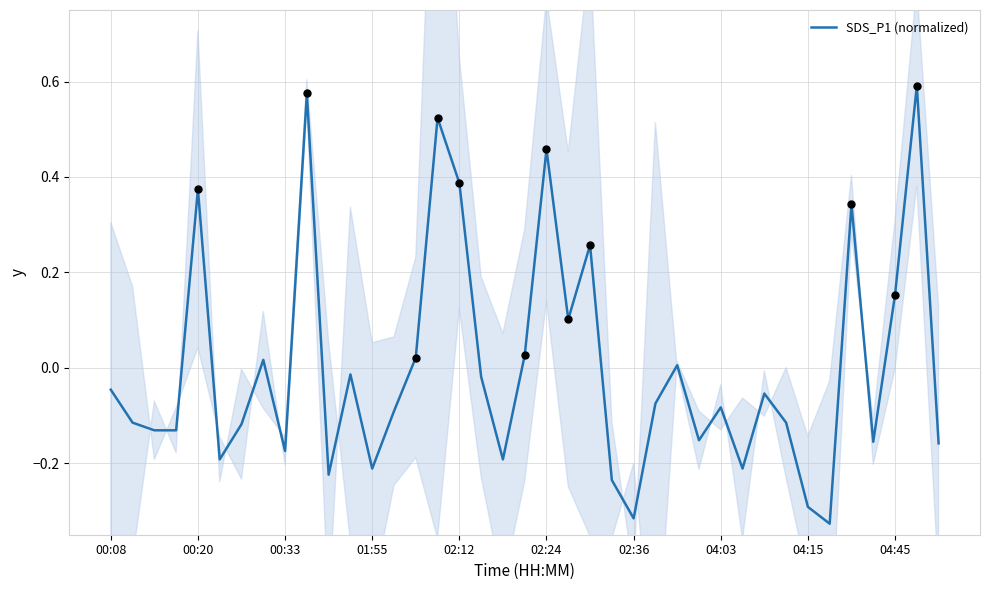

What is the change in value from 16 to 37?

+0.2